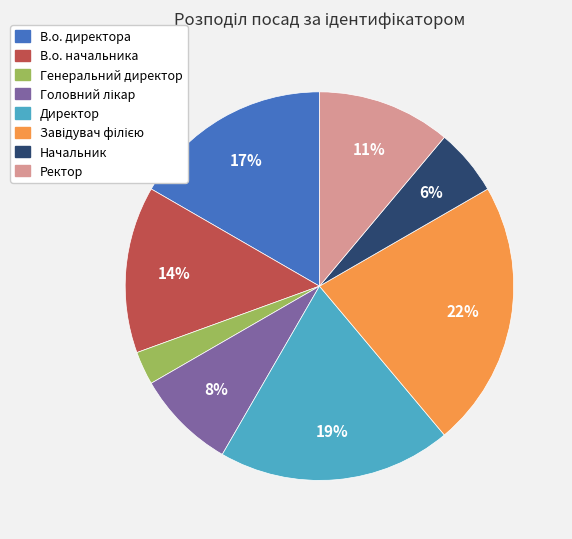

The Начальник slice represents 19% of the pie. True or false?

False